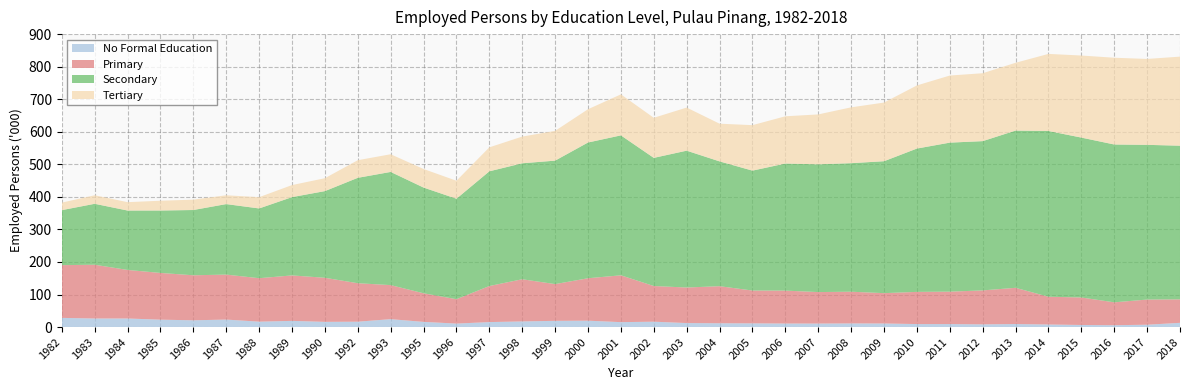

Reading right to left, transcribe all the data shown in this chart.

No Formal Education: 13.0	7.2	5.7	6.4	7.9	9.3	8.3	9.2	9.2	11.0	11.2	10.8	10.9	11.4	11.7	12.3	16.5	15.1	19.6	19.1	17.3	15.3	10.7	15.9	24.3	16.5	16.0	19.0	16.6	23.0	20.8	22.7	26.3	26.3	28.2
Primary: 72.1	77.3	70.3	84.5	85.3	111.3	104.3	99.6	98.9	93.2	97.4	96.7	101.1	100.8	113.9	109.2	109.6	143.9	130.4	112.9	129.6	110.8	74.9	87.9	104.6	118.2	135.4	139.7	133.5	138.2	138.3	143.6	149.2	165.2	162.0
Secondary: 472.1	475.3	484.9	491.2	509.2	483.0	458.6	457.8	440.3	405.3	394.9	392.5	390.4	368.4	383.4	420.4	393.7	429.9	417.0	379.3	356.3	352.4	308.7	324.8	347.7	323.8	266.3	240.5	214.3	216.6	200.5	191.8	182.5	187.2	169.0
Tertiary: 273.6	263.9	266.5	252.1	236.8	208.3	208.6	206.1	193.9	180.2	171.5	153.3	145.1	139.7	115.8	132.4	123.1	126.0	102.2	91.4	82.0	73.6	55.2	57.0	54.3	54.1	39.6	37.0	34.6	27.1	31.8	30.0	25.7	26.2	23.1